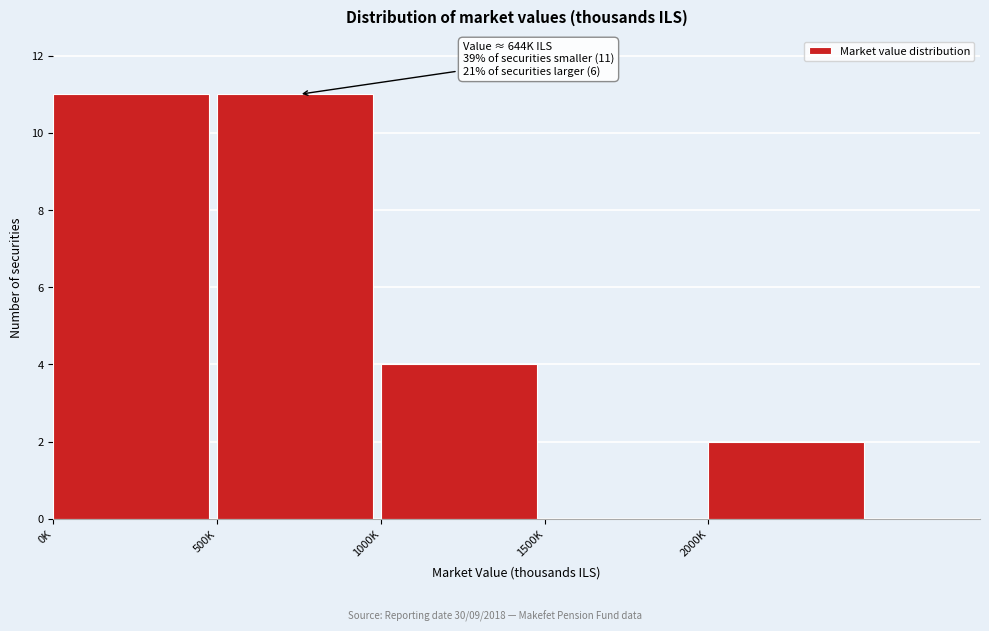

Reading right to left, transcribe all the data shown in this chart.

2000K=2	1500K=0	1000K=4	500K=11	0K=11